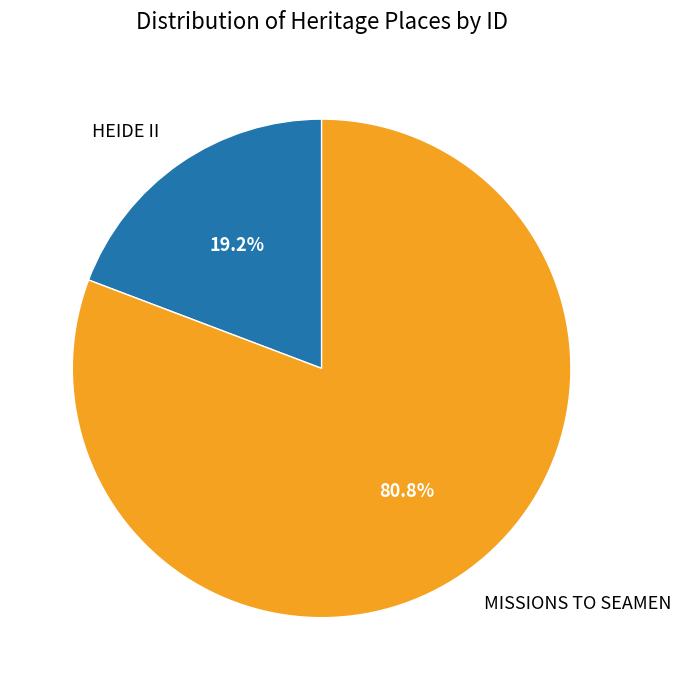

Count the number of slices in the pie.

2